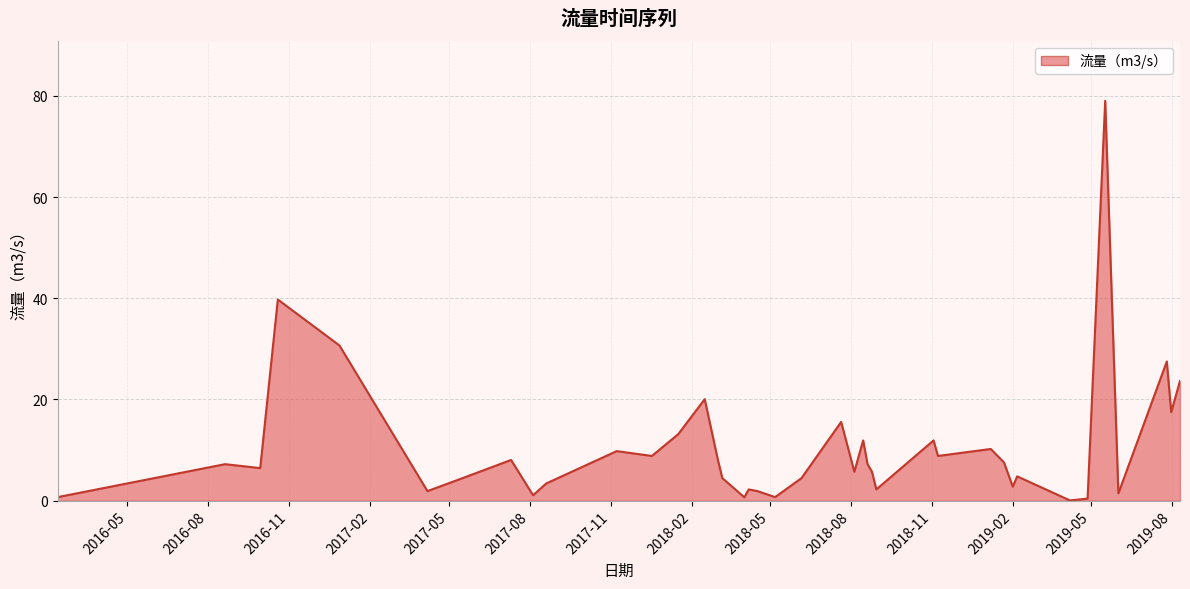

What is the greatest value displayed?

79.0